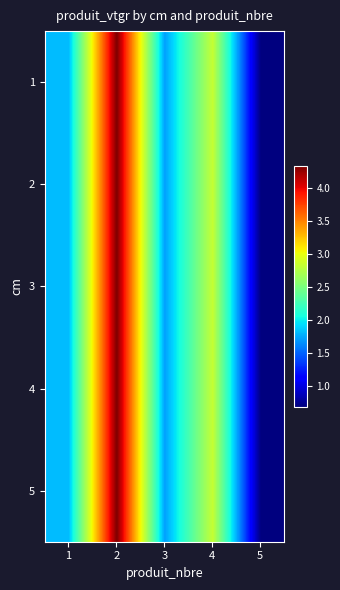

Between 2 and 4, which is larger?

2